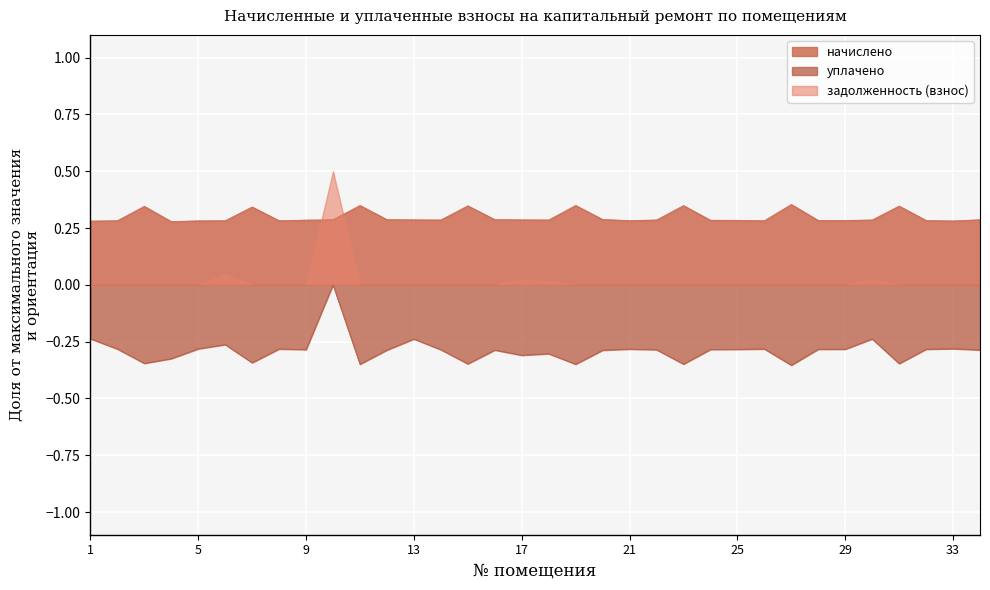

Between 5 and 34, which is larger?

34